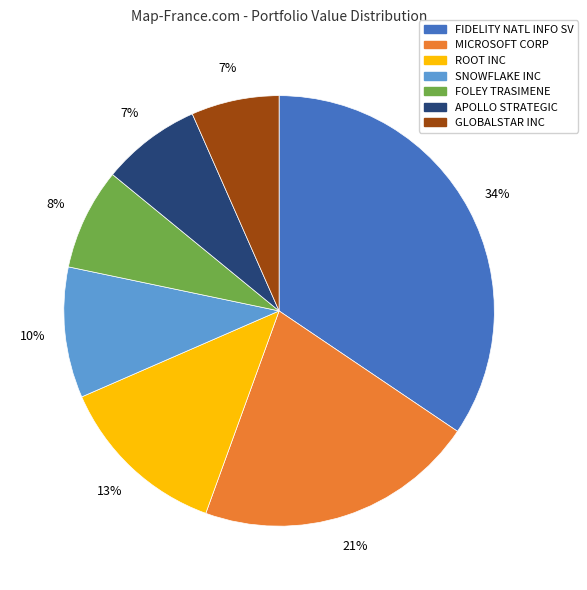

Is there a majority slice in this chart?

No